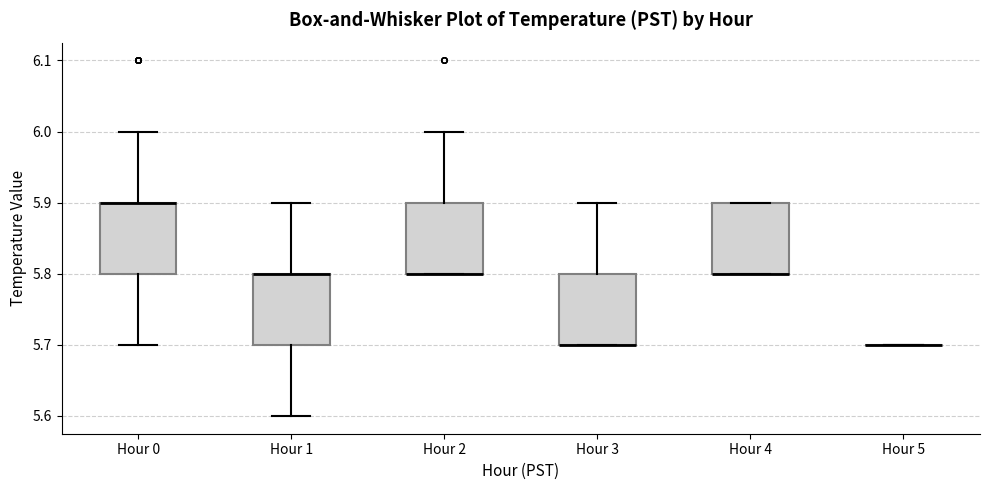

Reading left to right, transcribe this box plot: for each box, give where its median line is, the range the box spans, and where its two whiskers end, as read against the y-axis. The values are not printed on the chart, so give them approximately, as read against the axis.

Hour 0: median 5.9 (drawn on the box's upper edge), box 5.8 to 5.9, whiskers 5.7 to 6.0
Hour 1: median 5.8 (drawn on the box's upper edge), box 5.7 to 5.8, whiskers 5.6 to 5.9
Hour 2: median 5.8 (drawn on the box's lower edge), box 5.8 to 5.9, whiskers 5.8 to 6.0
Hour 3: median 5.7 (drawn on the box's lower edge), box 5.7 to 5.8, whiskers 5.7 to 5.9
Hour 4: median 5.8 (drawn on the box's lower edge), box 5.8 to 5.9, whiskers 5.8 to 5.9
Hour 5: box collapsed to a line at 5.7, whiskers 5.7 to 5.7